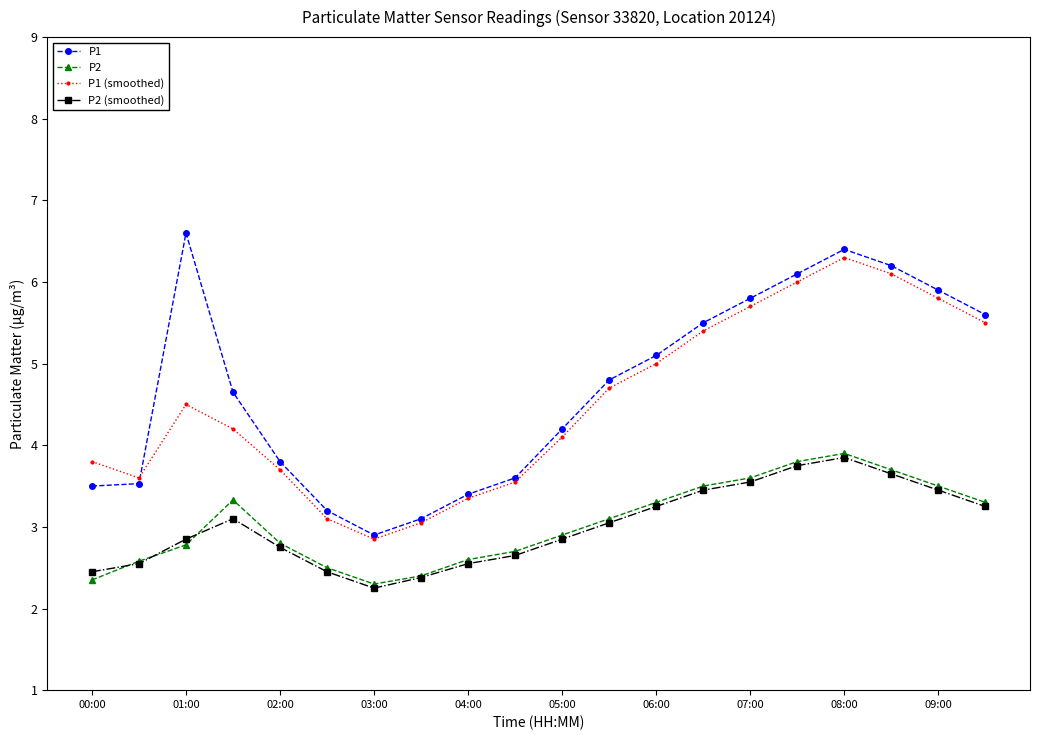

What is the greatest value displayed?

6.6